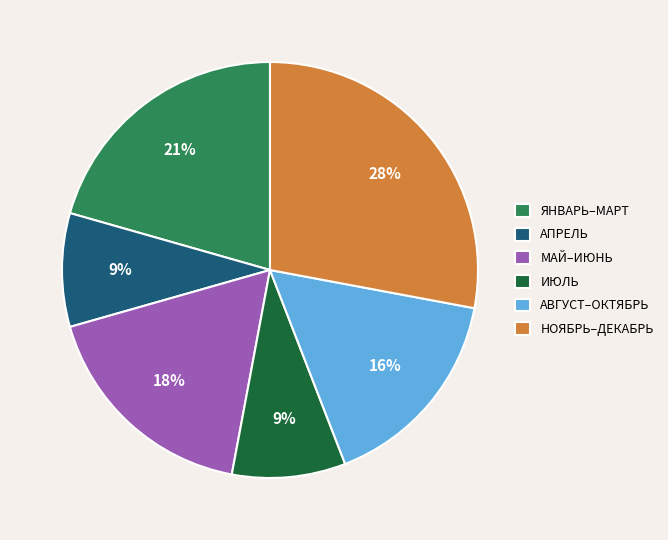

Is the sum of АВГУСТ–ОКТЯБРЬ and НОЯБРЬ–ДЕКАБРЬ greater than half?

No